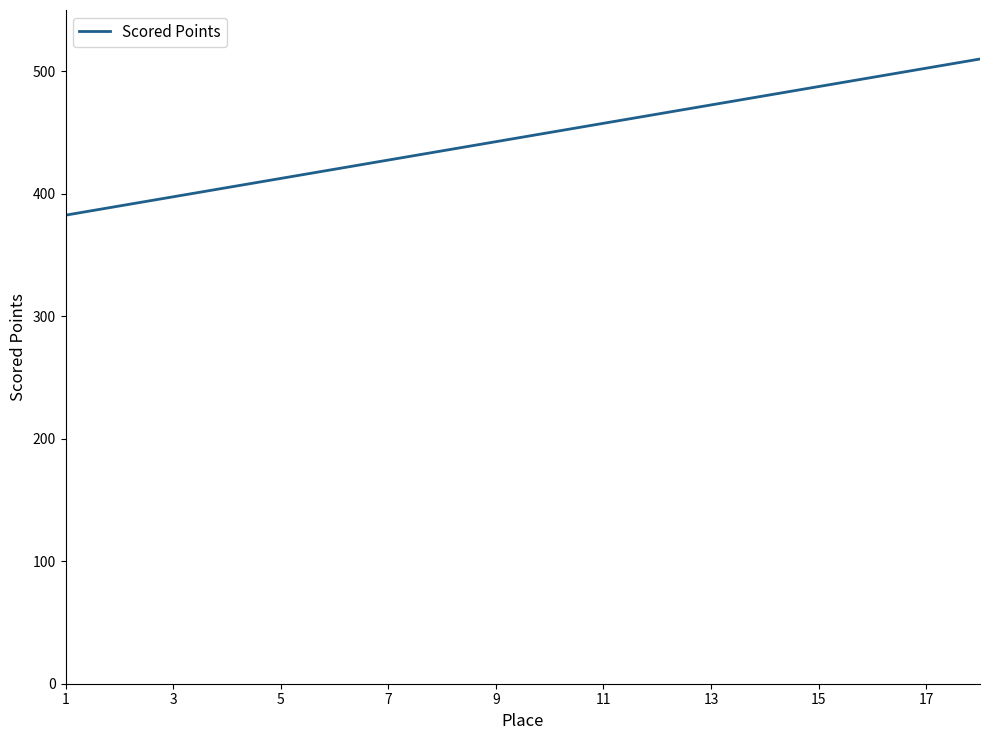

What is the greatest value displayed?

510.0